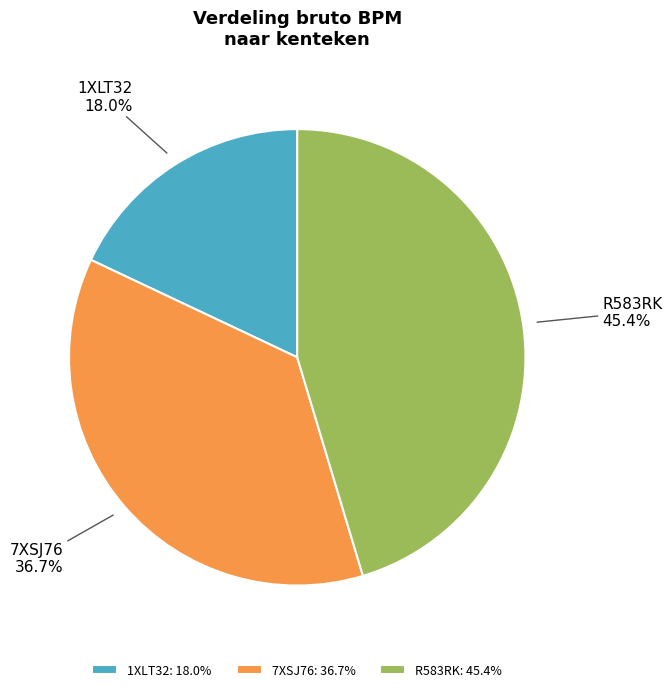

True or false: 7XSJ76 accounts for 37% of the total.

True